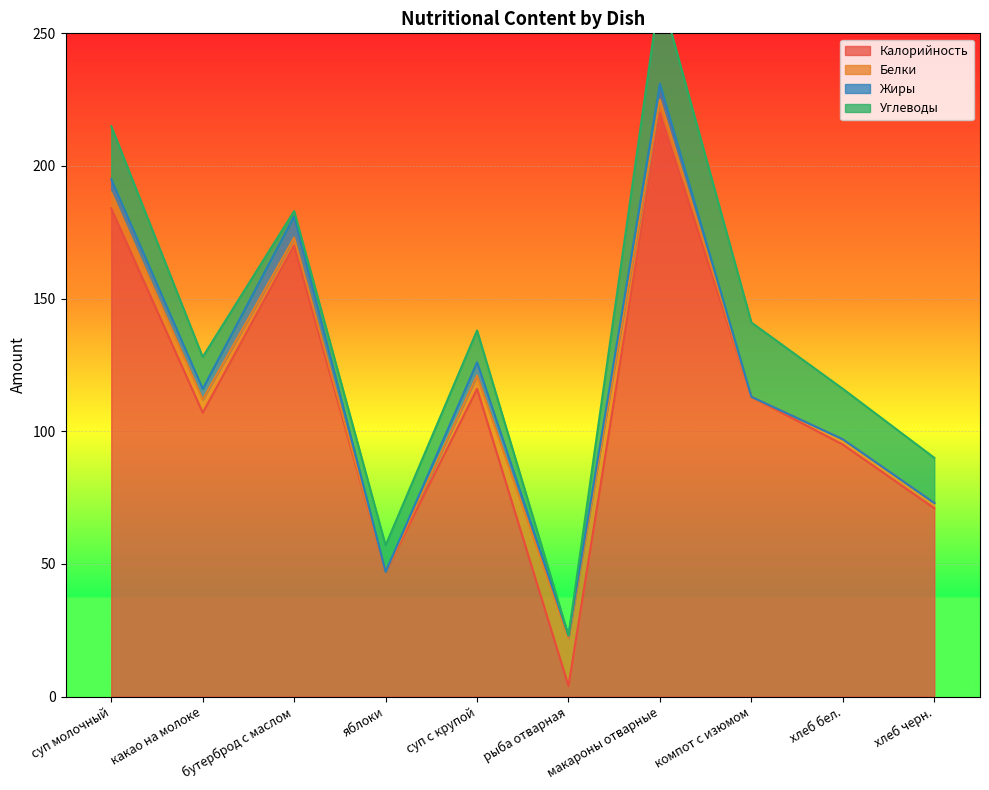

What is the spread (max minus min) of values at суп молочный?

179